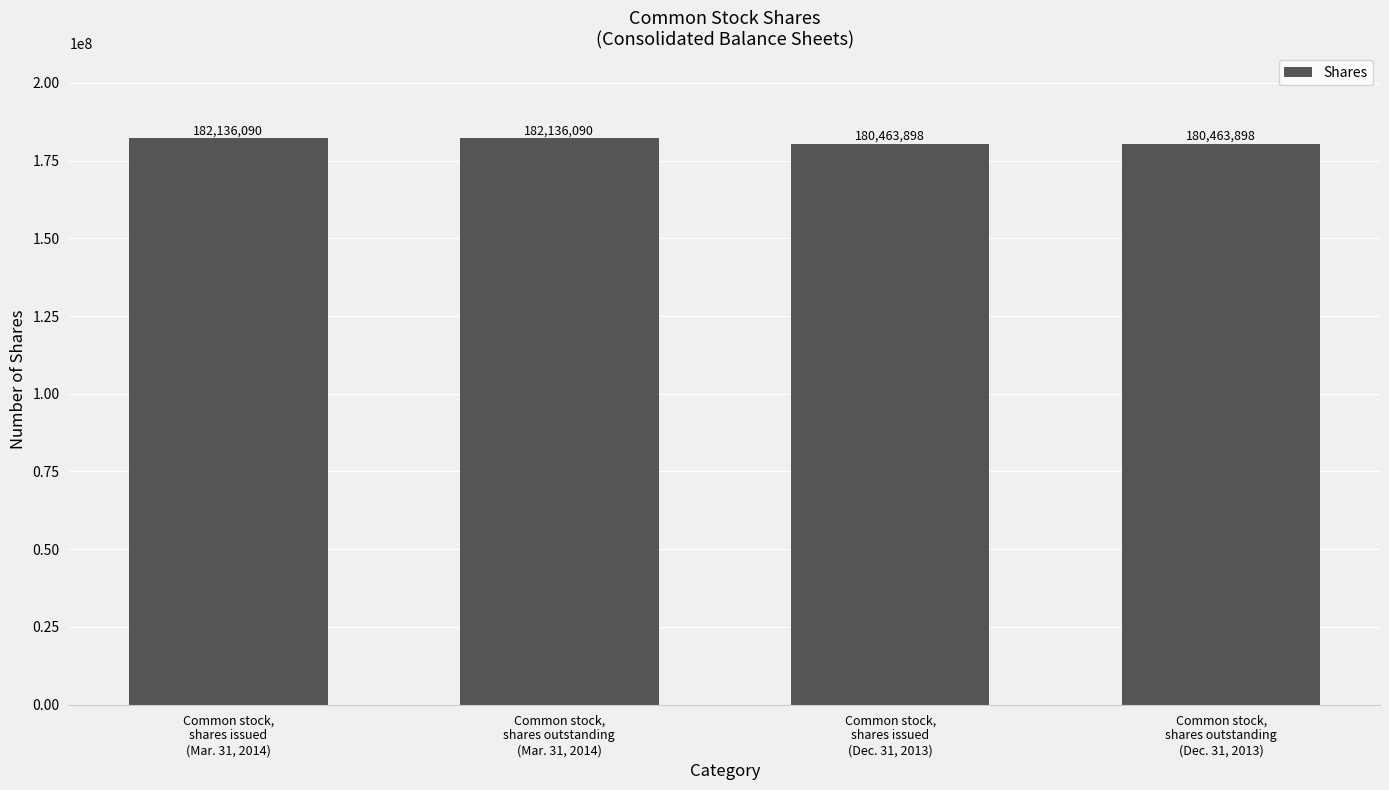

What is the difference between the maximum and minimum values?

1672192